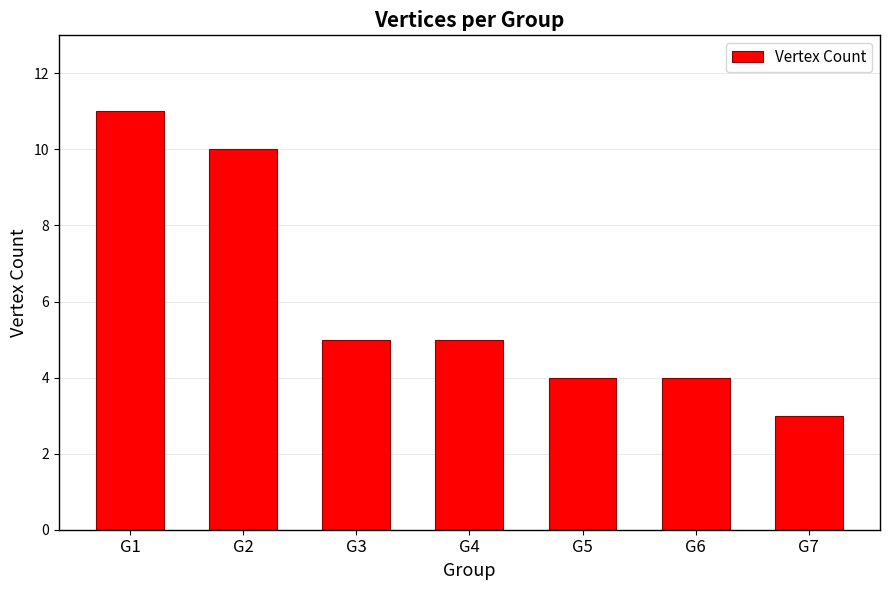

Which category has the lowest value across all series?

G7